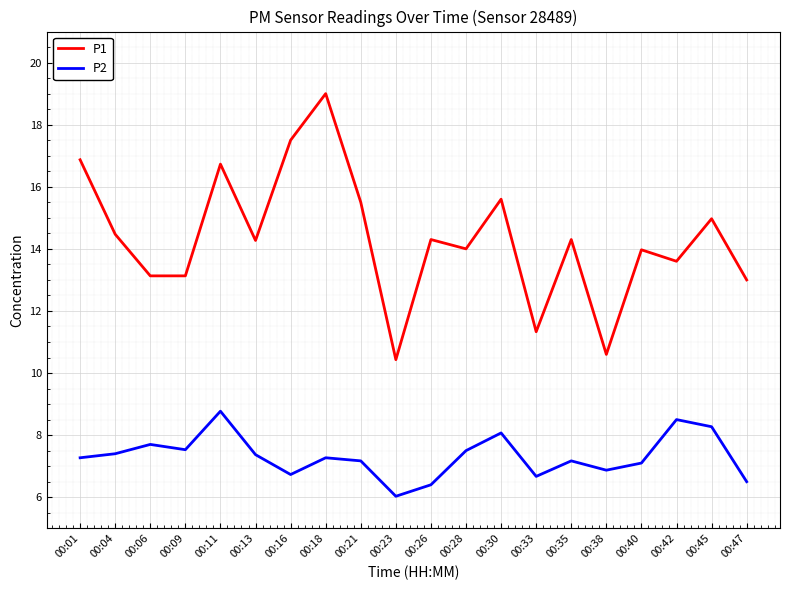

The value of P1 at 00:47 is 13.0. True or false?

True